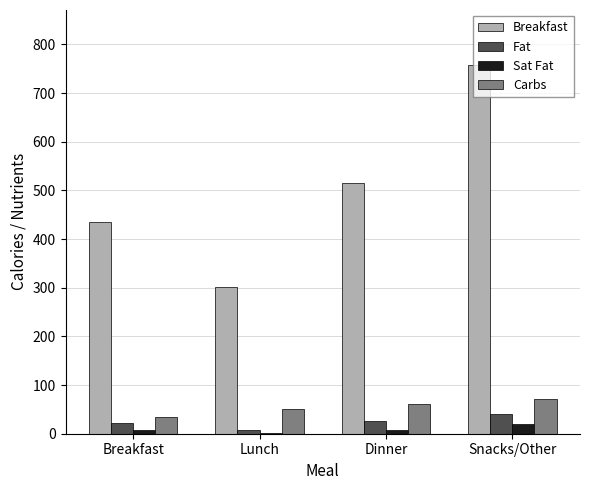

Which category has the highest value across all series?

Snacks/Other